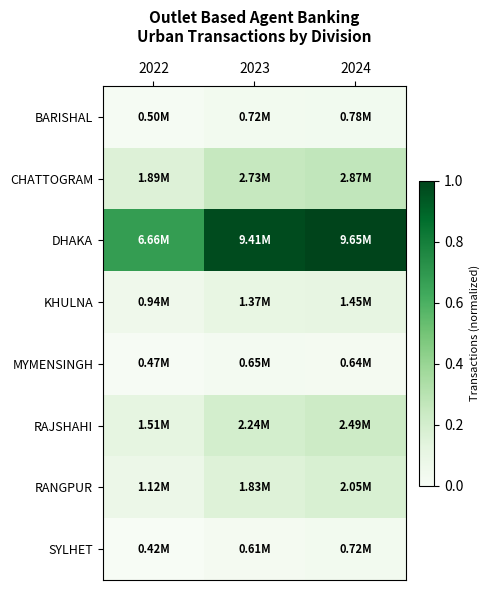

Which series has the largest range (max minus min)?

DHAKA